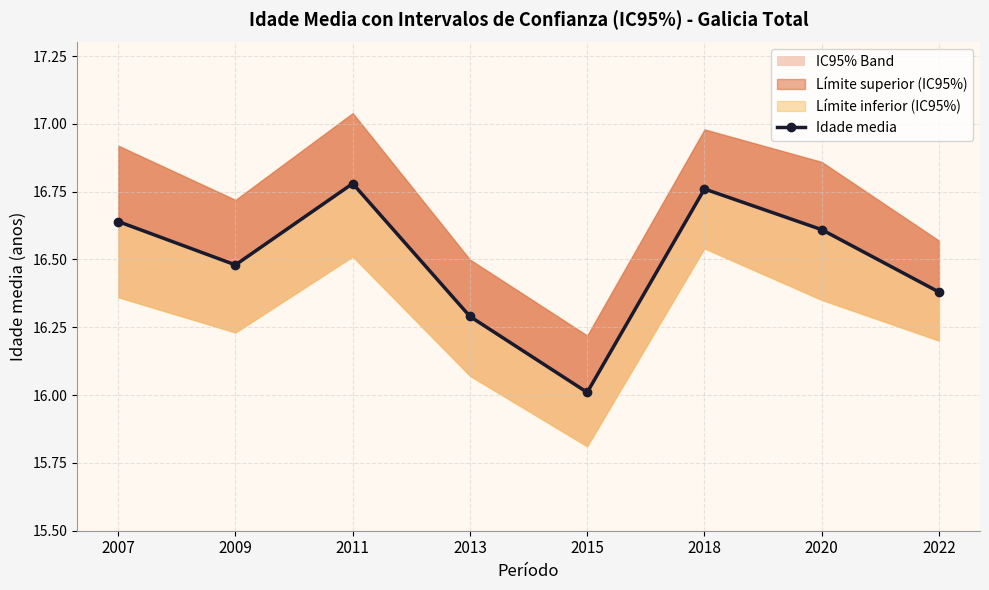

How many interior local peaks (higher than both neighbors) does the data have?

2